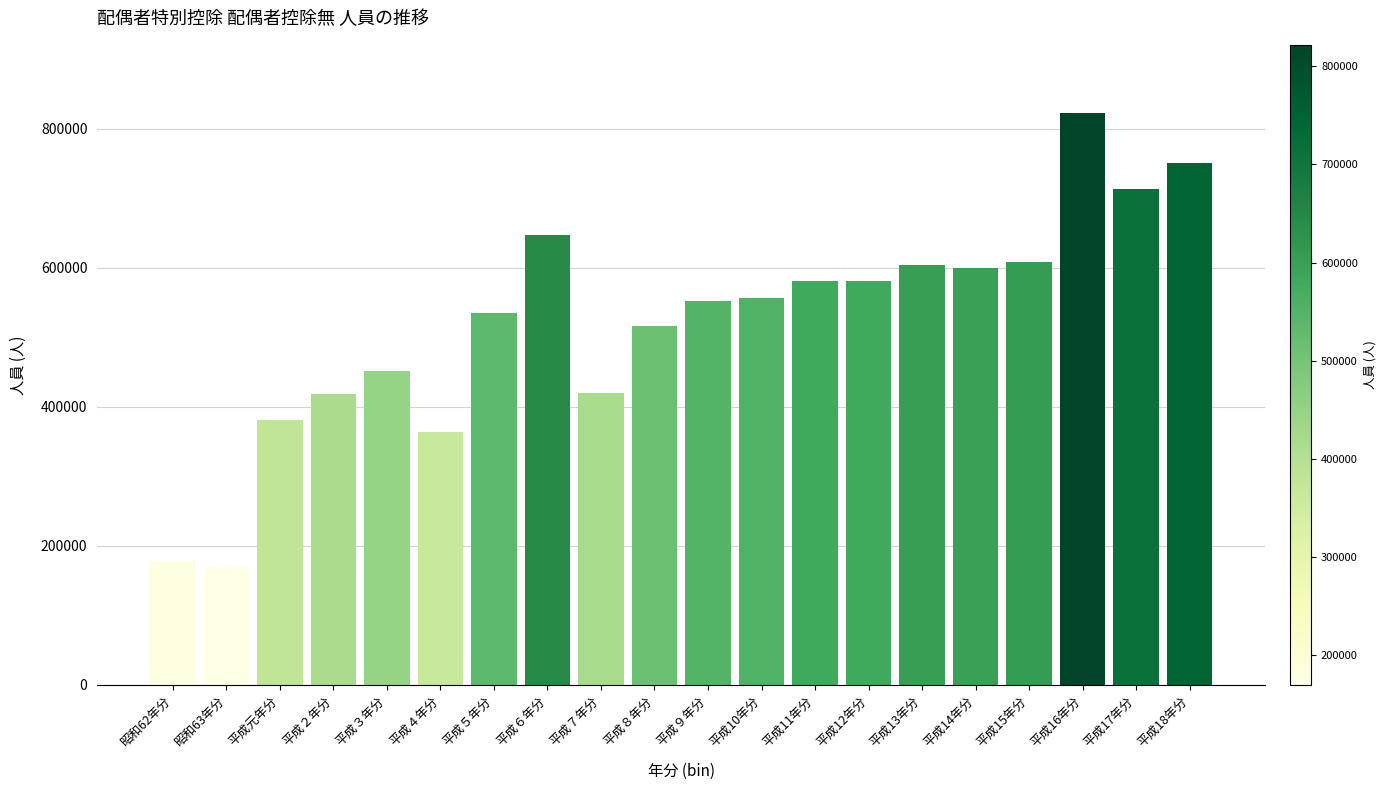

Which has a higher value, 平成９年分 or 平成15年分?

平成15年分